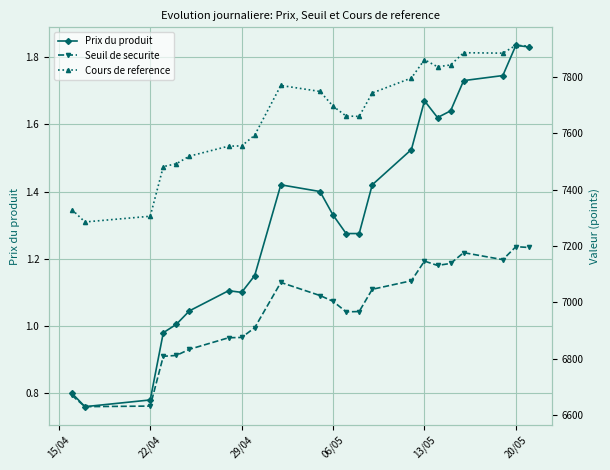

True or false: Prix du produit has more than 1 interior local peaks.

True